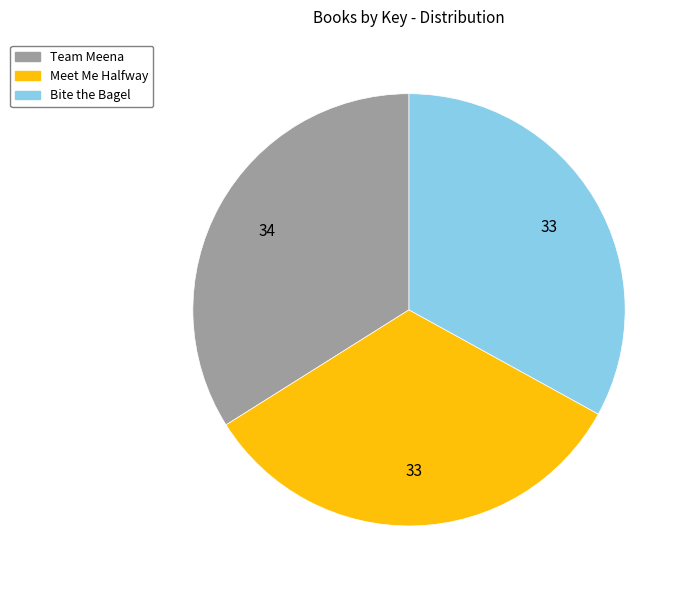

Is there any slice that represents more than half of the pie?

No